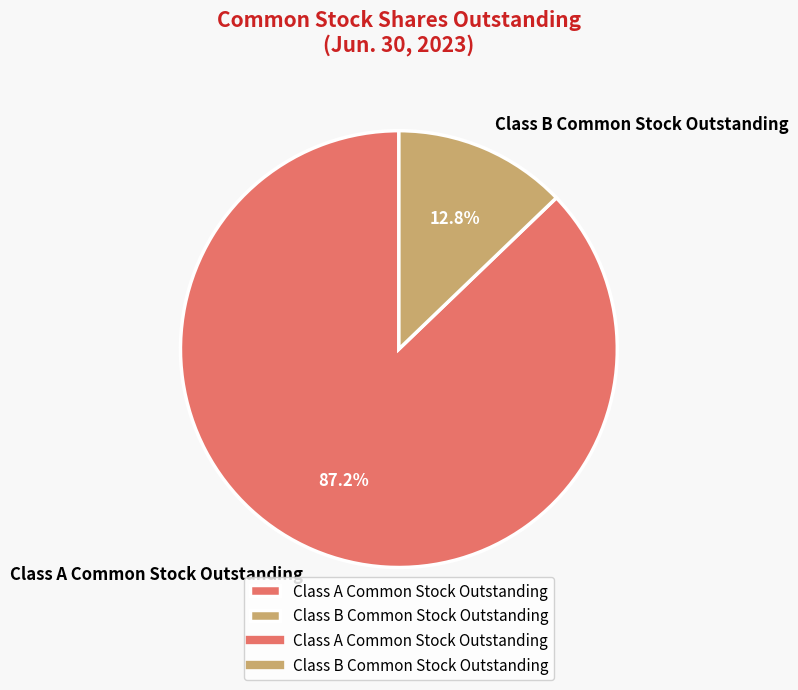

Which has a higher value, Class A Common Stock Outstanding or Class B Common Stock Outstanding?

Class A Common Stock Outstanding